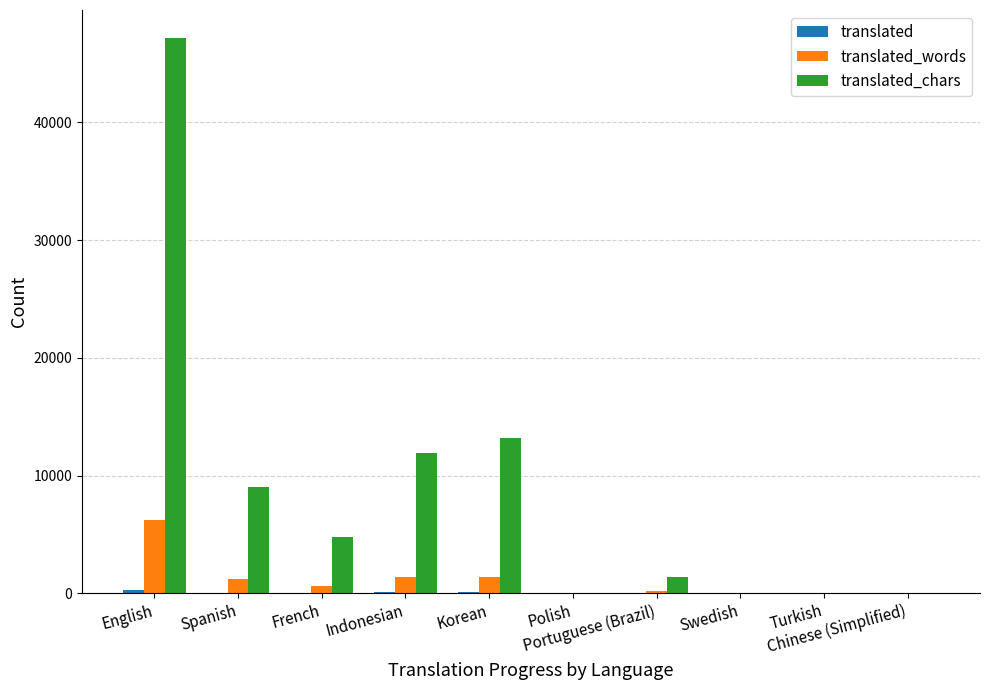

What is the label of the 9th bar from the right?

Spanish